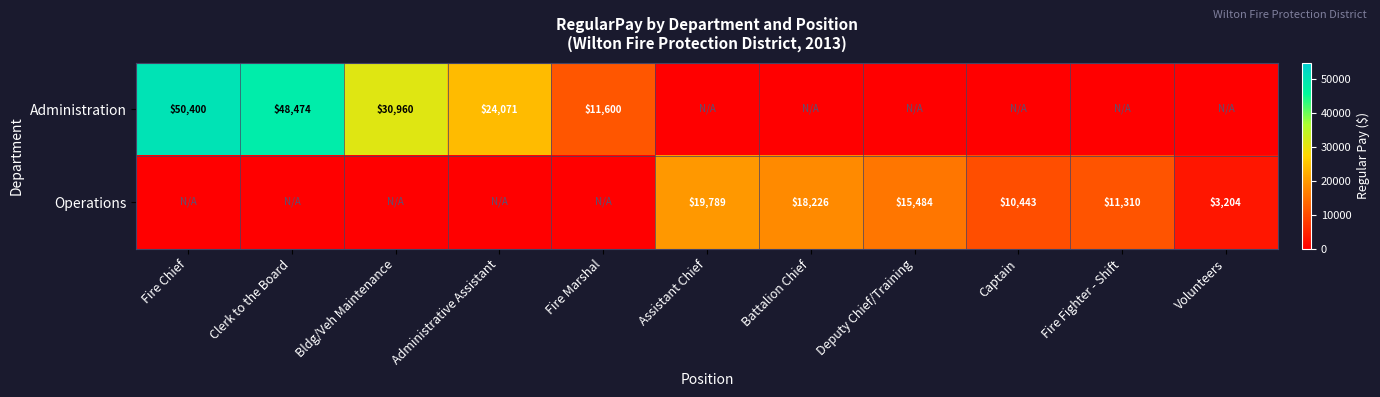

The Operations series shows 6727 at Deputy Chief/Training. True or false?

False